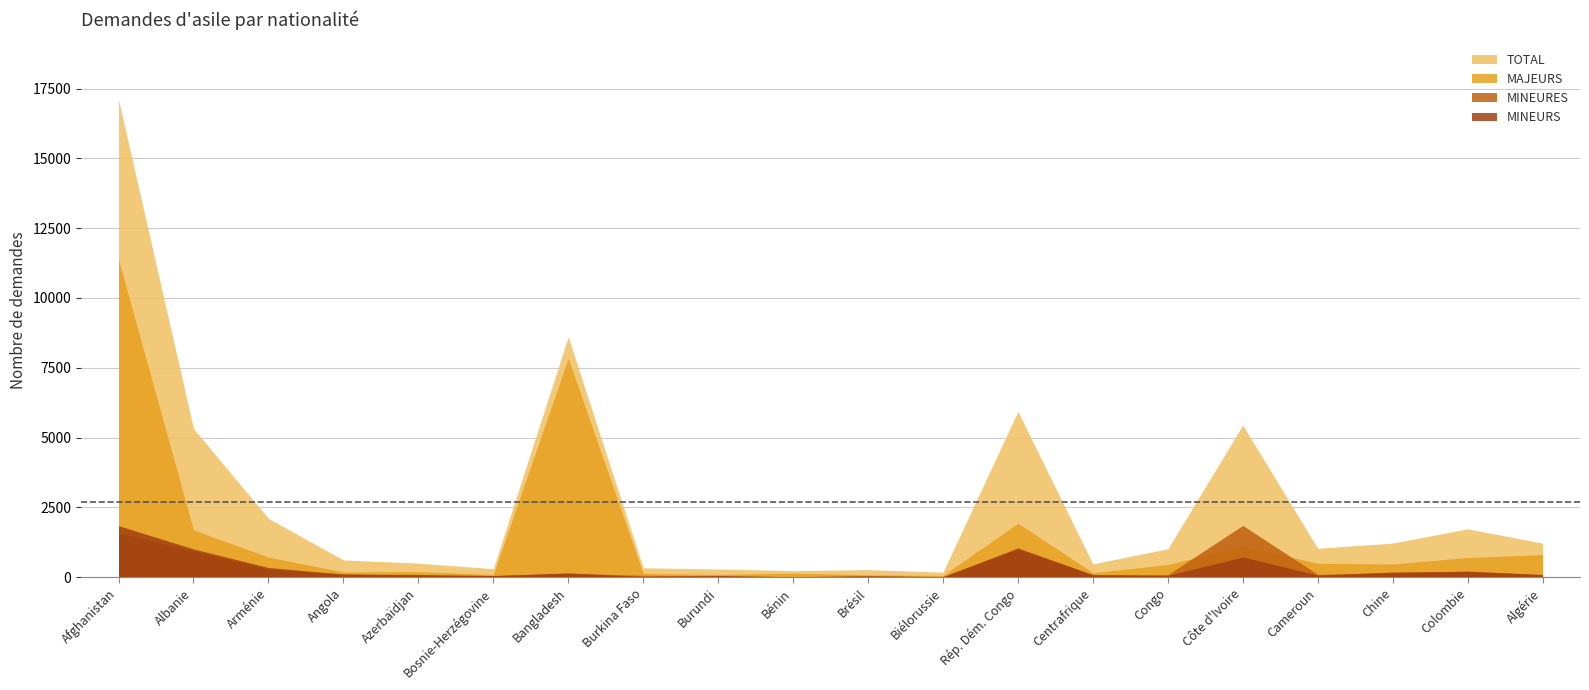

What is the smallest value displayed?

18